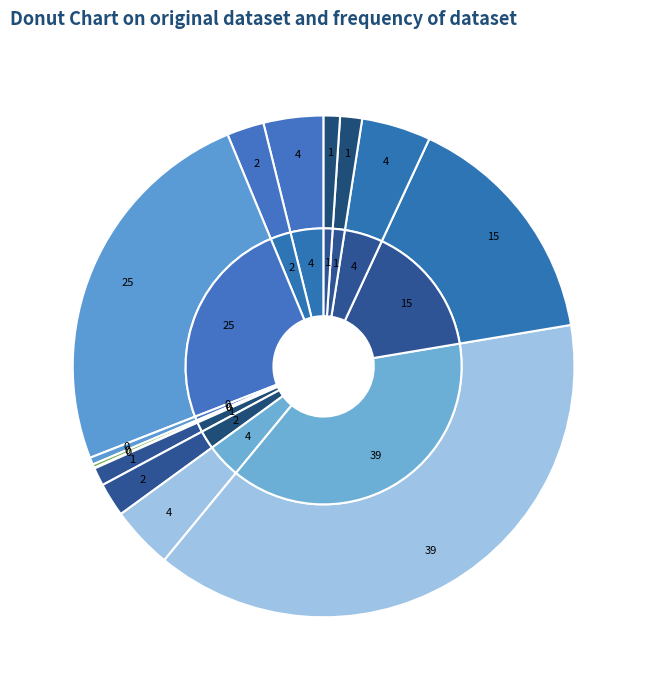

Is there a majority slice in this chart?

No